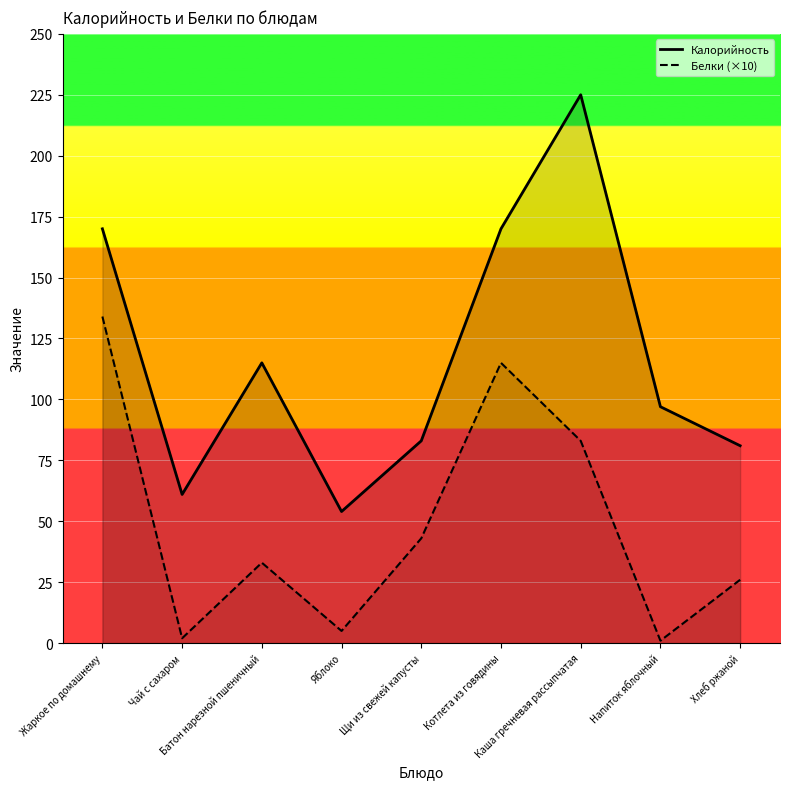

Between Каша гречневая рассыпчатая and Хлеб ржаной, which is larger?

Каша гречневая рассыпчатая